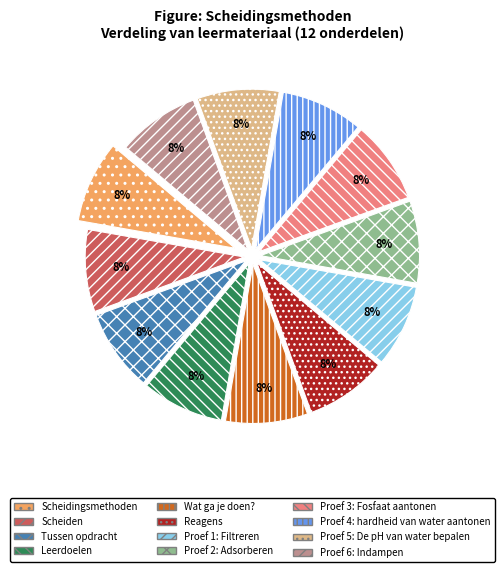

Does Scheidingsmethoden represent more than half of the total?

No